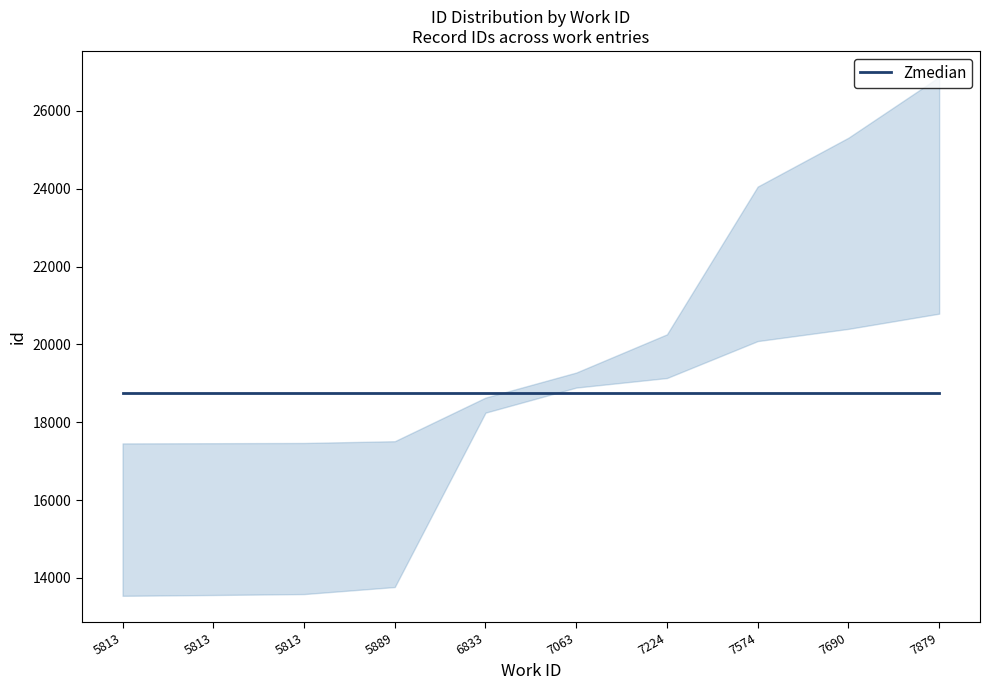

Approximately how many times larger is the value at 6833 compared to 5813?

1.2